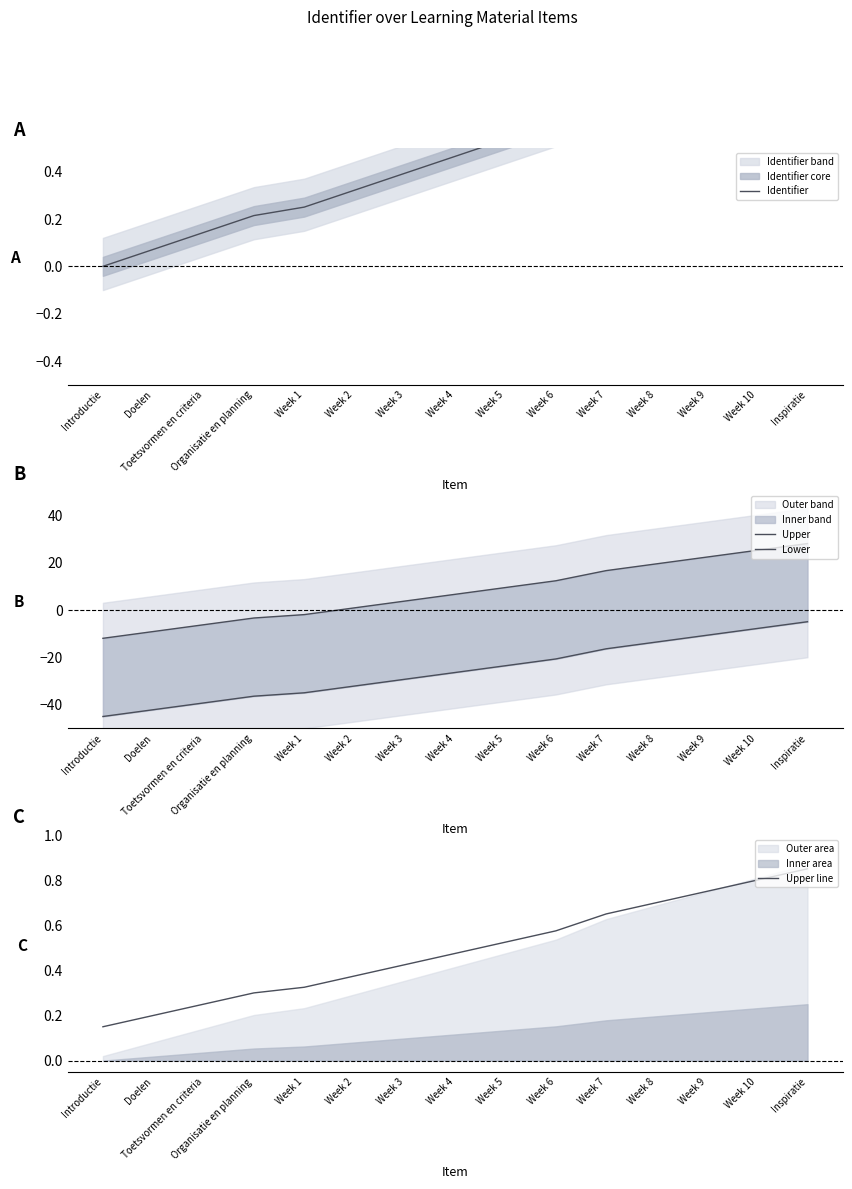

What position from the right is Week 10?

2